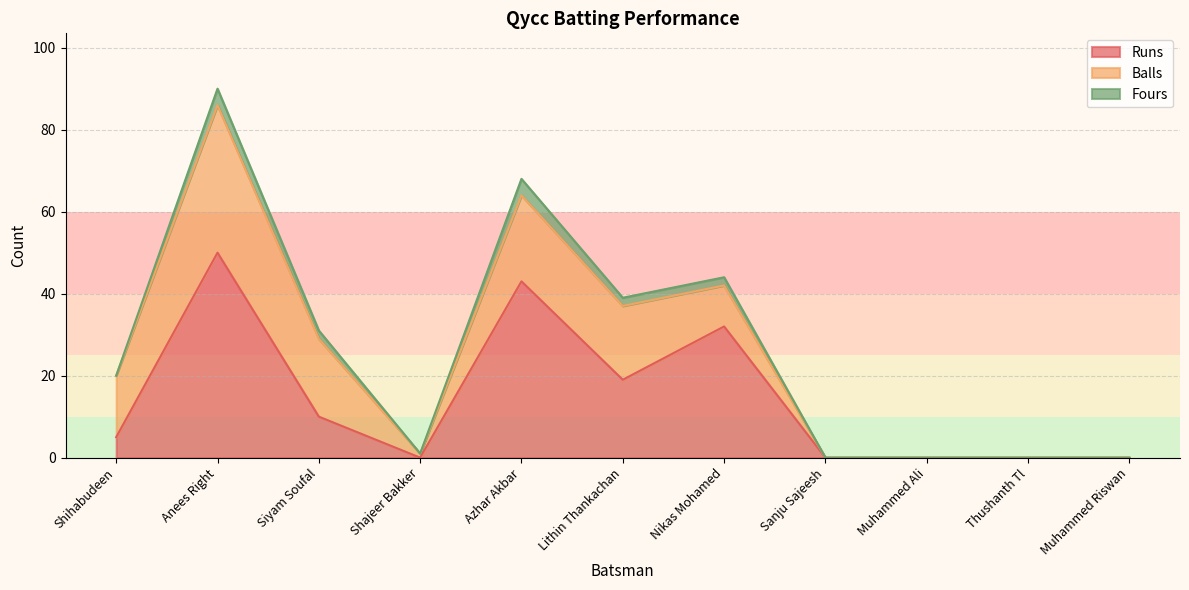

What is the difference between the Fours values at Azhar Akbar and Muhammed Ali?

4